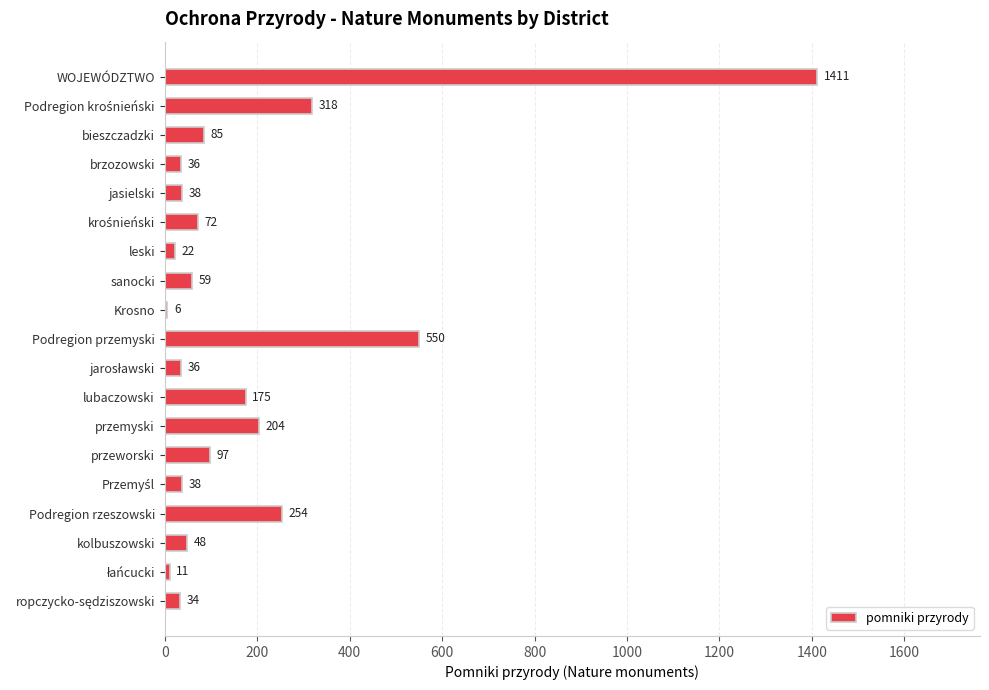

At which label is the value closest to 708?

Podregion przemyski